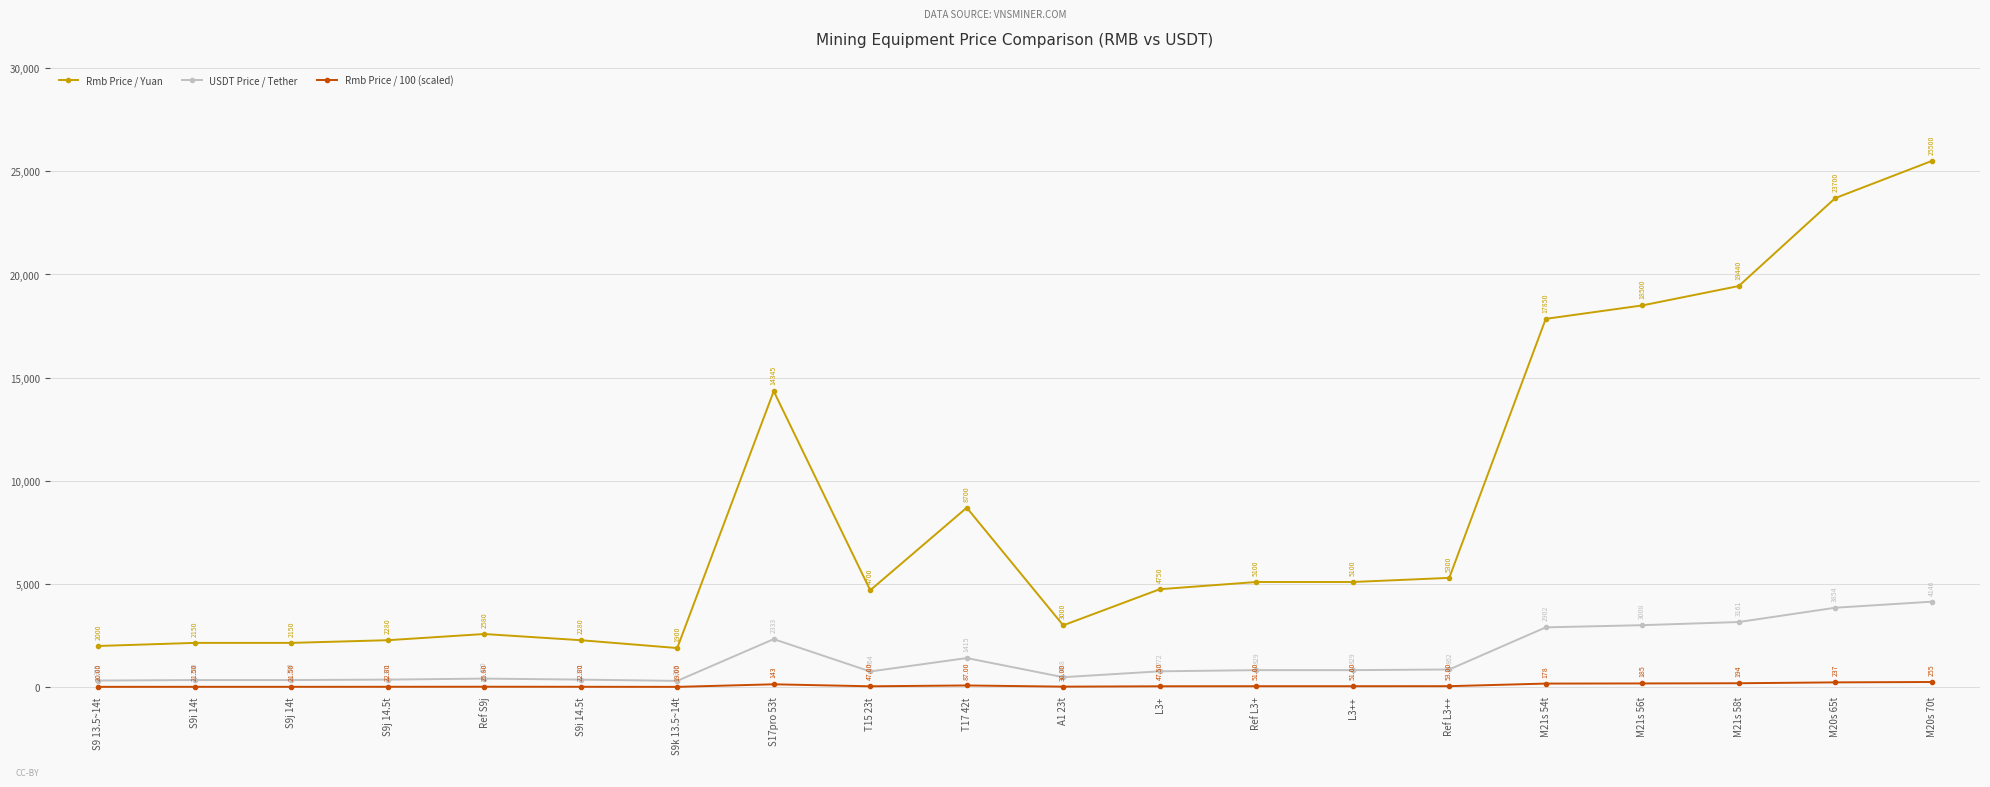

Rank the series by their maximum value, from highest to lowest.

Rmb Price / Yuan, USDT Price / Tether, Rmb Price / 100 (scaled)